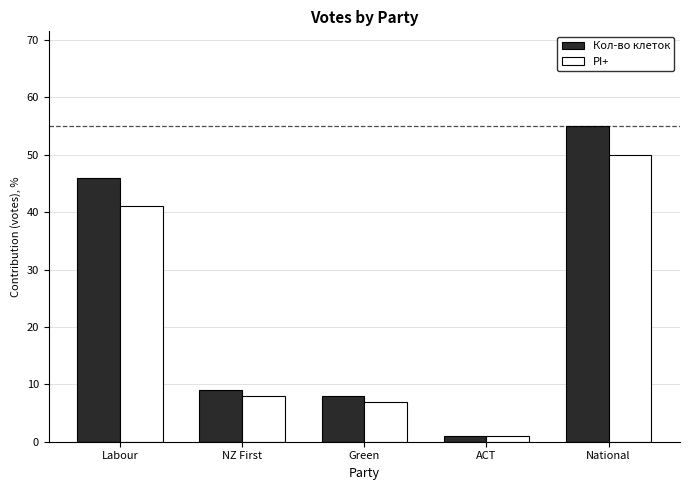

Which series has the largest range (max minus min)?

Кол-во клеток